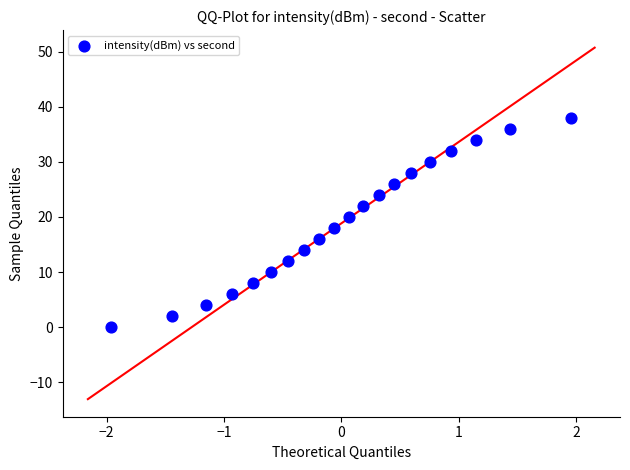

What is the range of Y values (max minus min)?

38